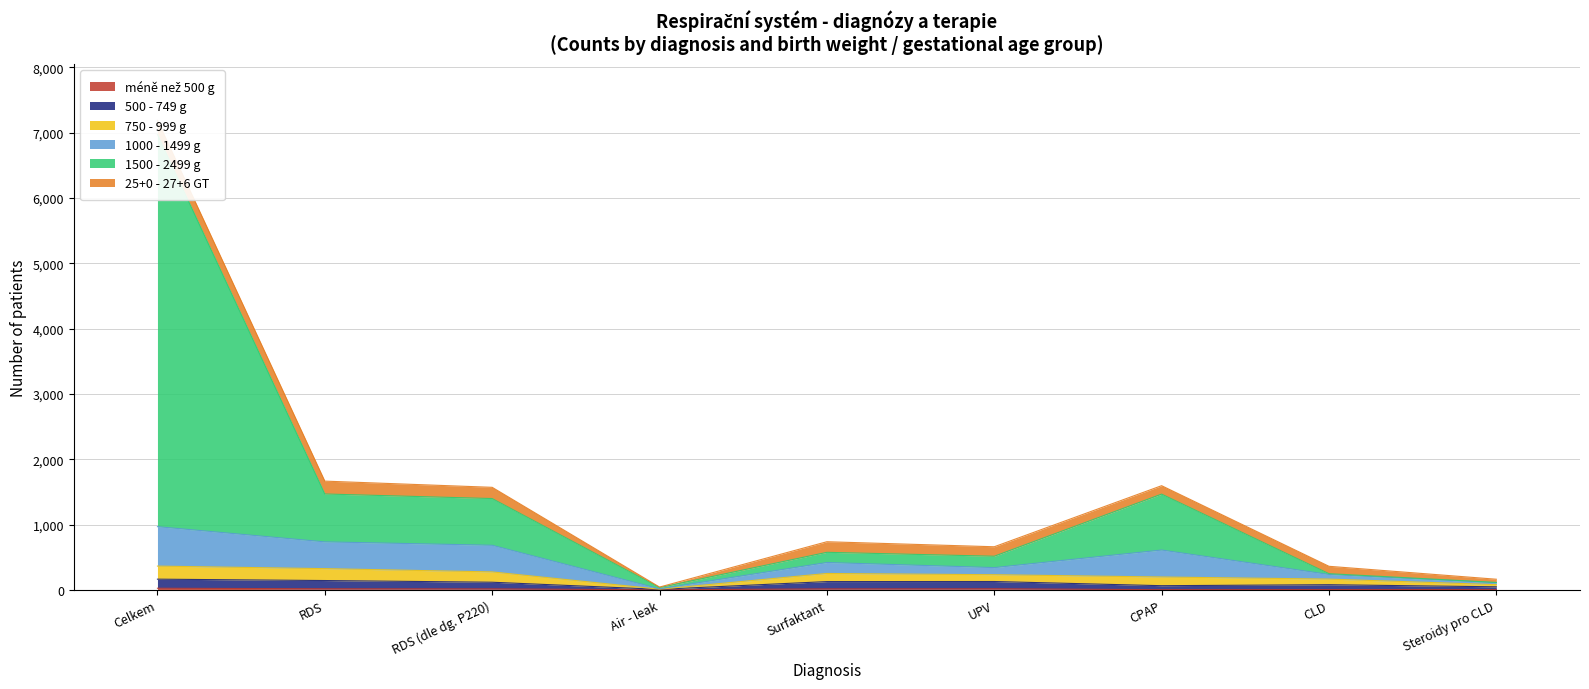

List the labels in order of 25+0 - 27+6 GT value, largest first.

Celkem, RDS, RDS (dle dg. P220), Surfaktant, UPV, CPAP, CLD, Steroidy pro CLD, Air - leak